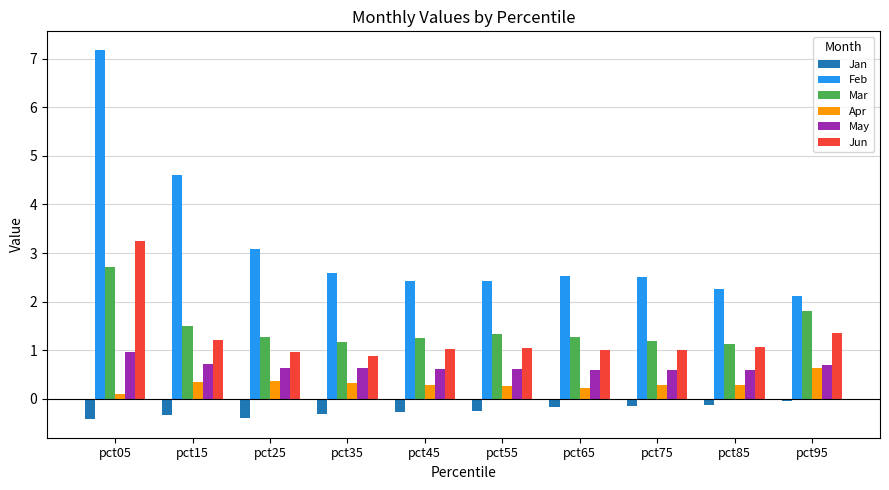

What is the smallest value displayed?

-0.4